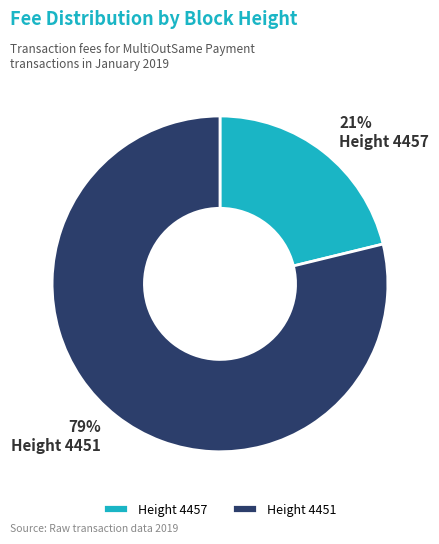

The Height 4457 slice represents 21% of the pie. True or false?

True